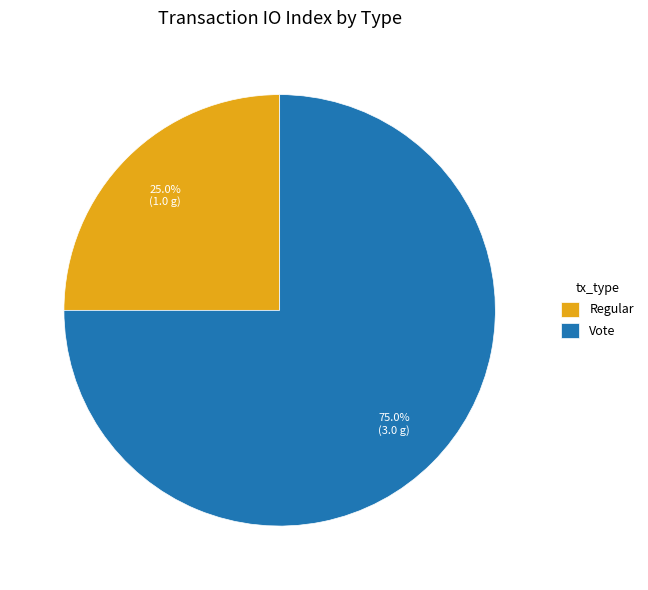

Between Regular and Vote, which is larger?

Vote